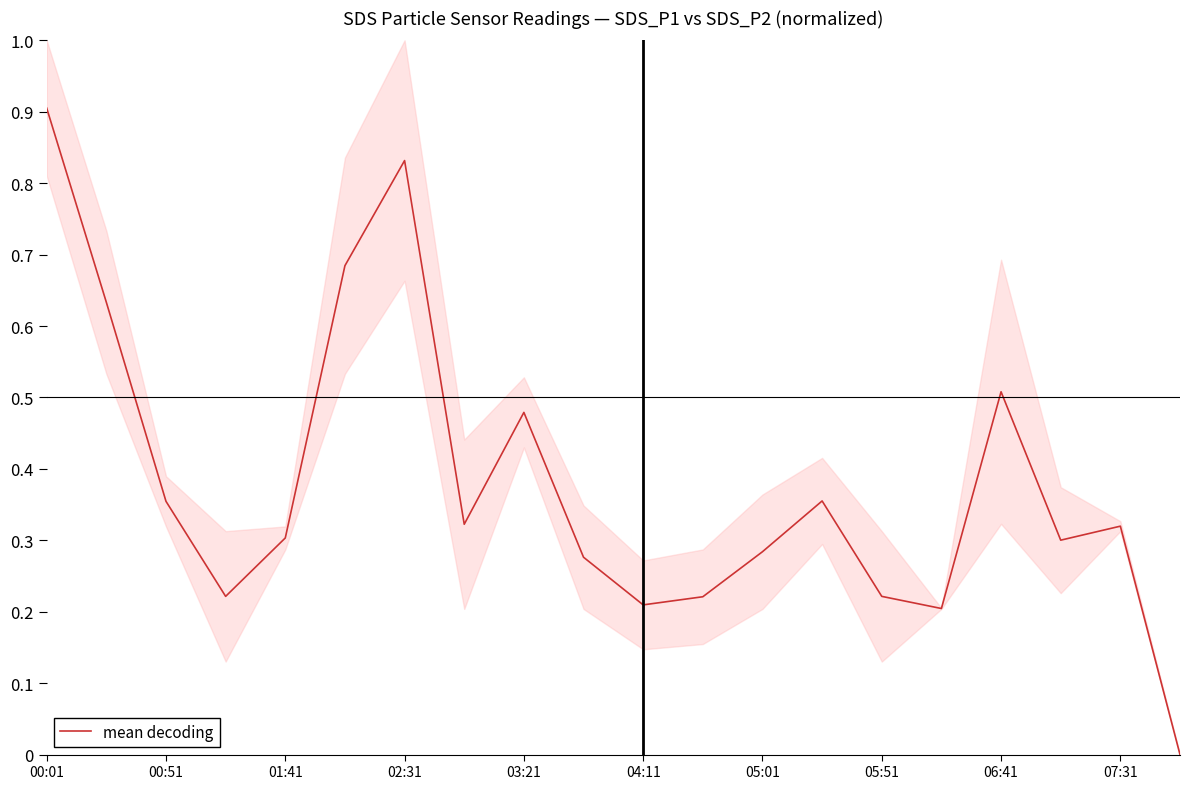

How many data points does each series have?

20